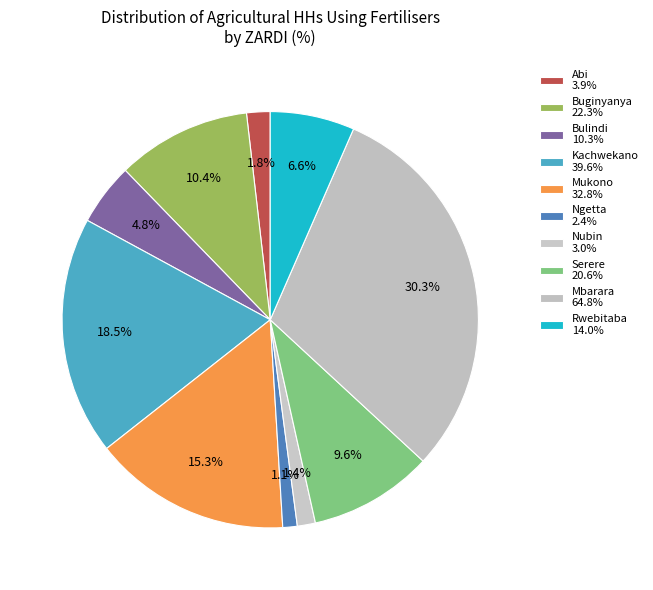

Do Ngetta and Mukono together represent more than half of the pie?

No